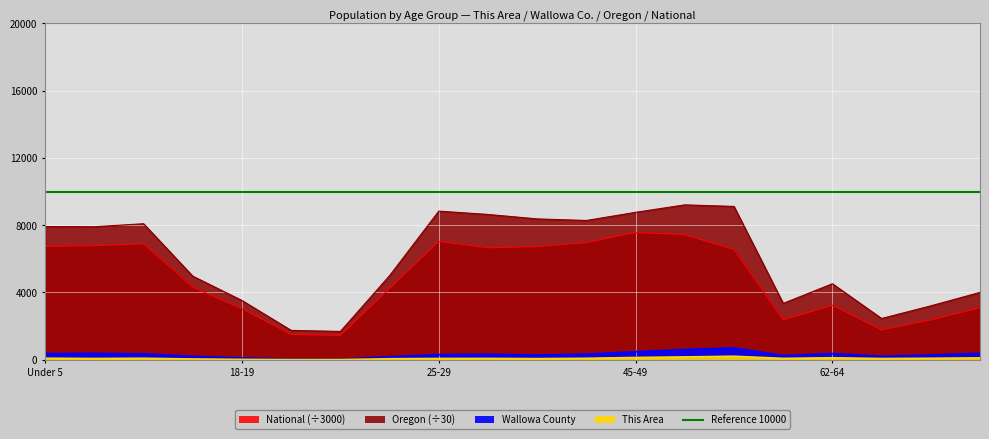

Reading left to right, list all the values displayed in this chart.

This Area: 94.0	78.0	92.0	50.0	25.0	13.0	13.0	63.0	80.0	83.0	70.0	90.0	138.0	172.0	212.0	85.0	121.0	76.0	92.0	114.0
Wallowa County: 371.0	384.0	354.0	210.0	113.0	49.0	35.0	184.0	311.0	327.0	284.0	338.0	481.0	609.0	707.0	257.0	368.0	211.0	288.0	383.0
Oregon: 7918.5	7907.1	8085.1	4971.0	3524.3	1748.7	1685.8	5000.4	8834.4	8637.0	8372.1	8278.7	8762.6	9206.5	9114.1	3351.7	4519.7	2455.0	3206.6	4006.5
National: 6733.8	6782.9	6892.4	4318.1	3028.7	1506.4	1451.4	4237.5	7033.9	6654.0	6726.5	6963.7	7569.5	7432.7	6554.9	2371.2	3234.7	1773.3	2371.8	3092.7